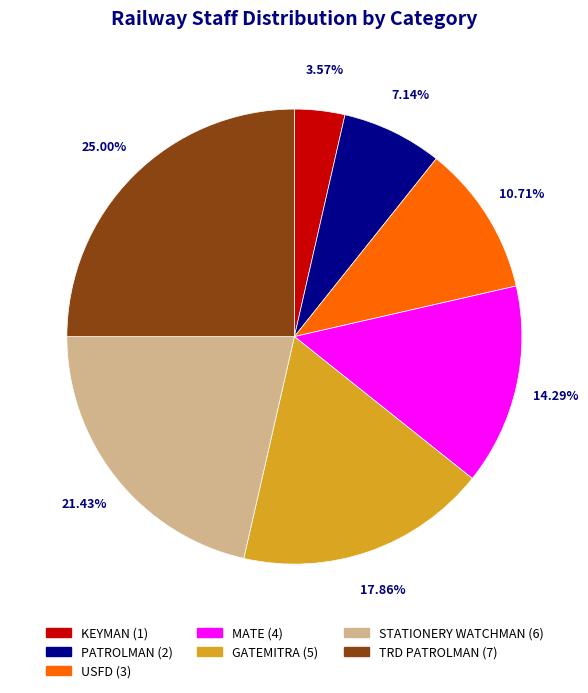

To the nearest percent, what is the difference between the largest and smallest slice percentages?

21%